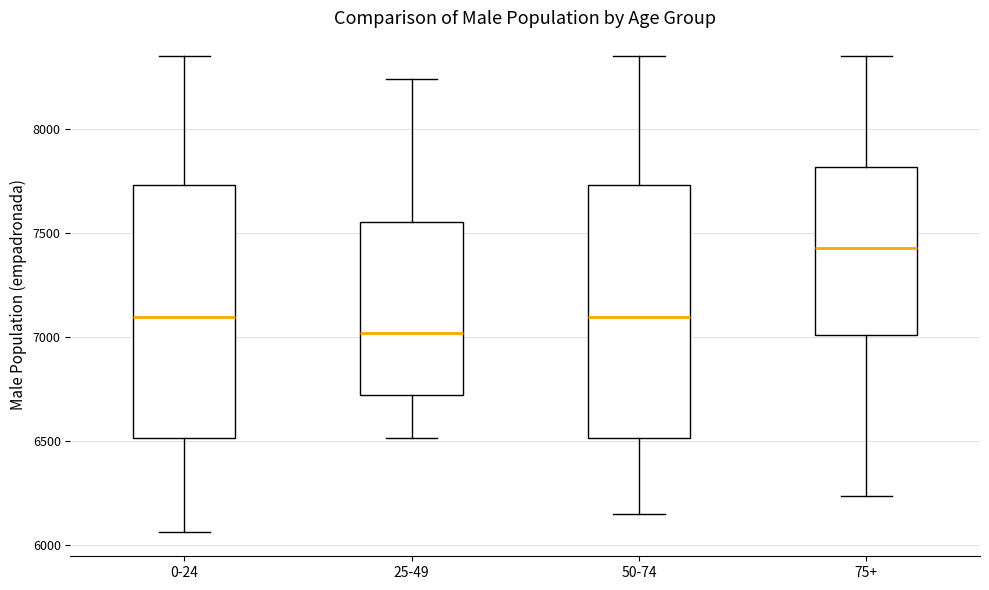

Which box's median line is the highest?

75+